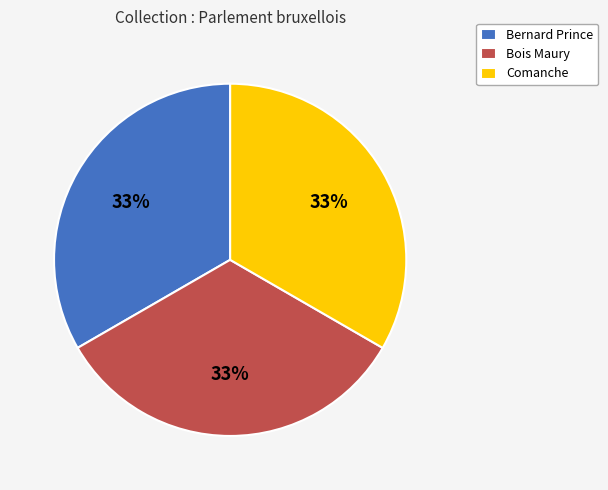

How many slices are in this pie chart?

3